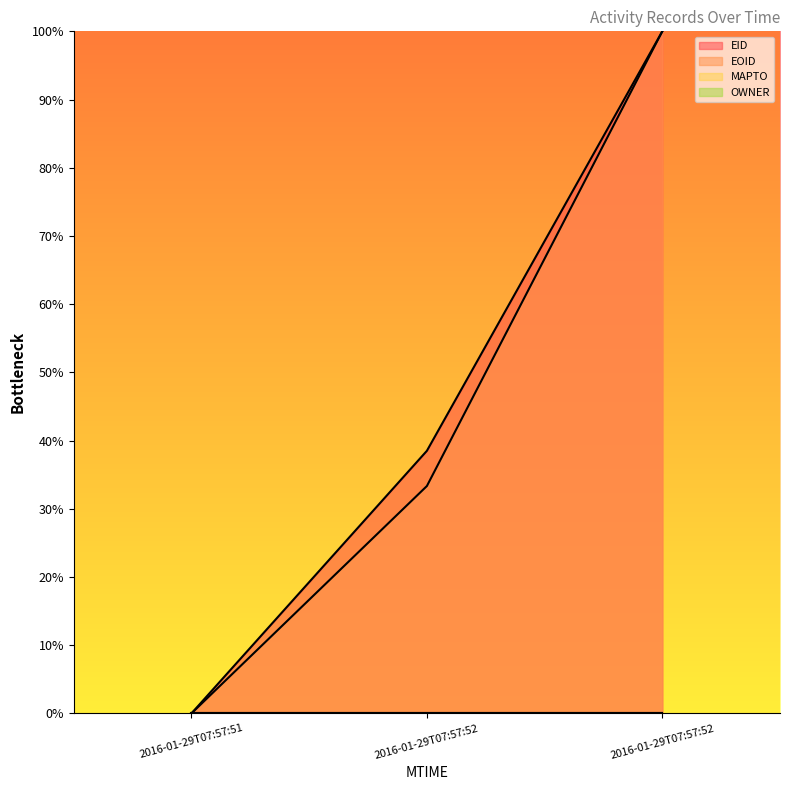

Reading left to right, what are all the values shown in this chart?

EID: 0.0	38.5	100.0
EOID: 0.0	33.3	100.0